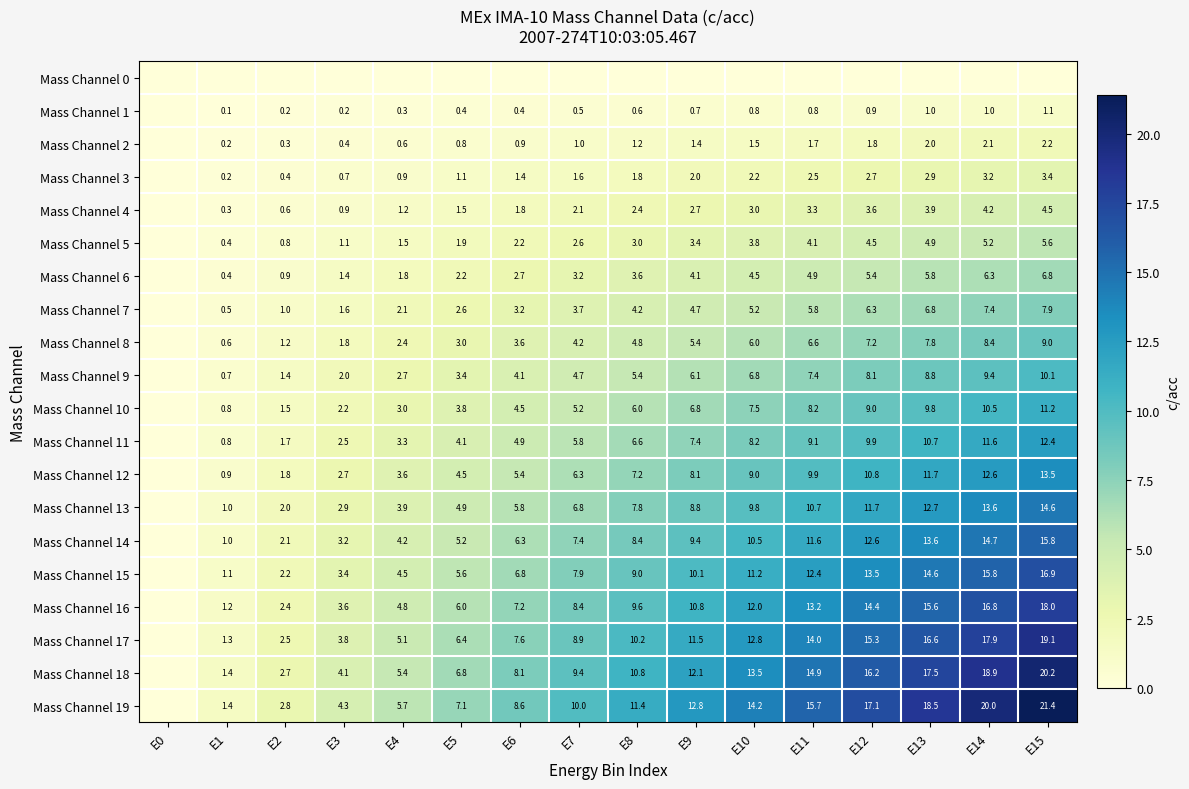

Between E10 and E1, which is larger?

E10